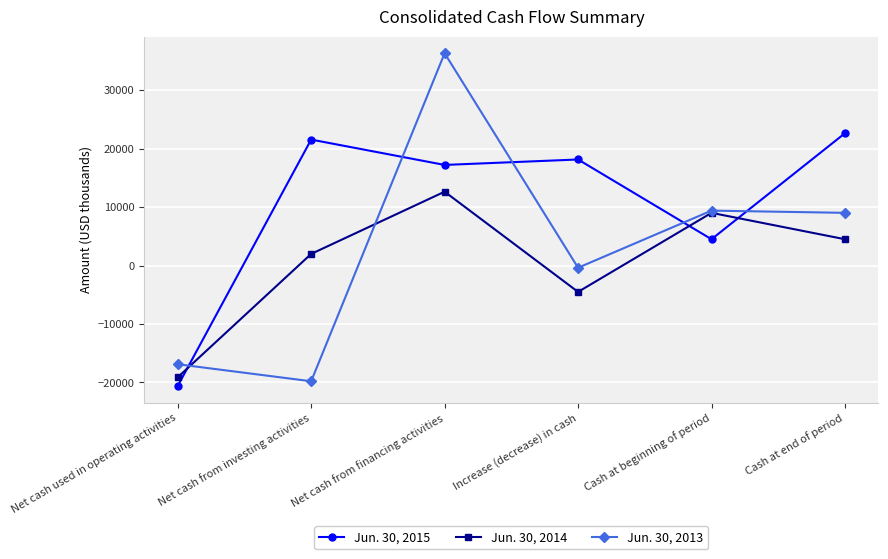

What is the label of the 5th point from the right?

Net cash from investing activities